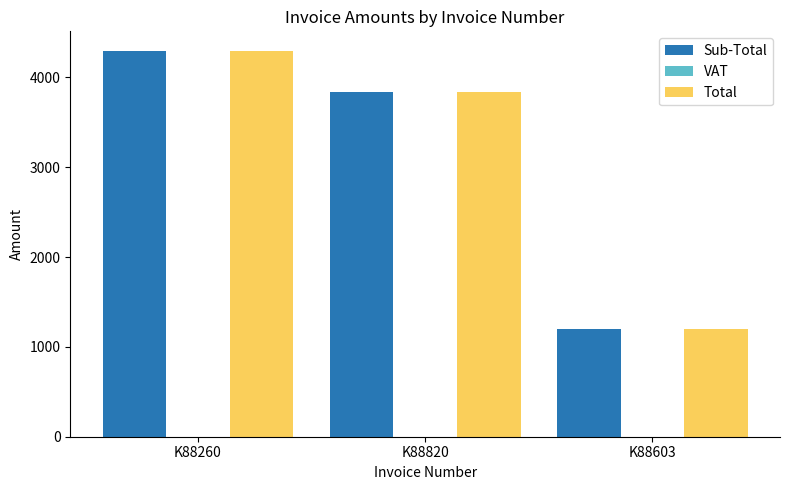

What is the value of the Total bar at the 2nd from the left?

3832.4